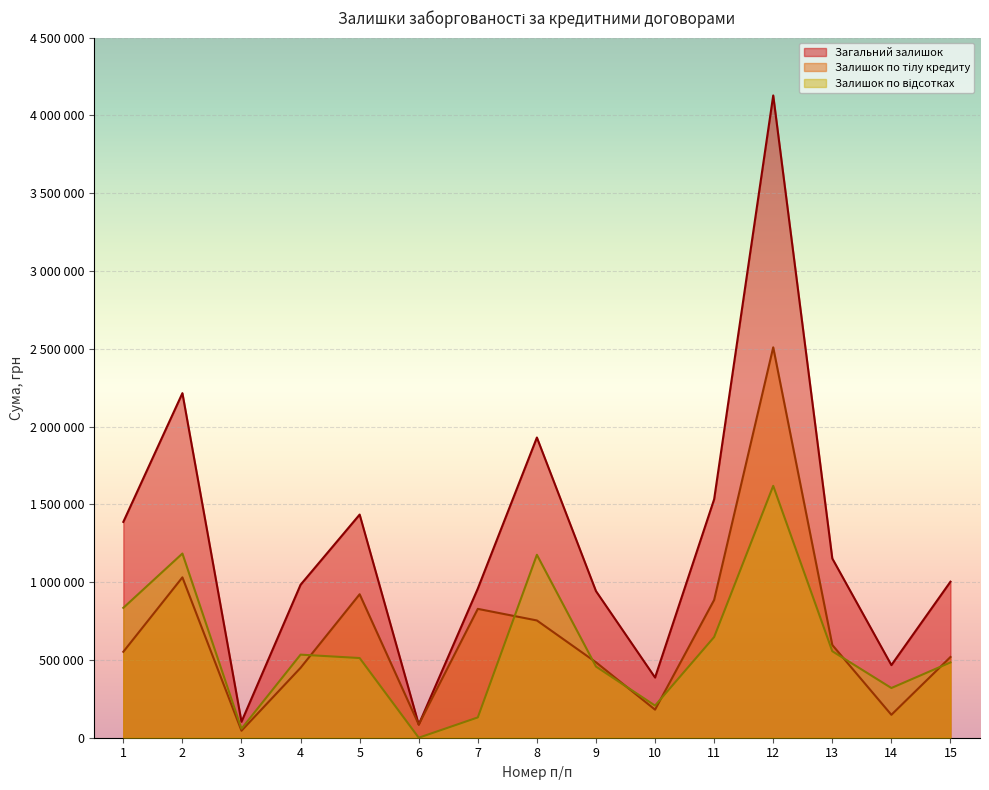

Reading left to right, what are all the values shown in this chart?

Загальний залишок: 1387358.3	2214934.6	102624.1	983402.1	1434491.8	84776.1	958884.5	1929825.6	942563.3	386926.6	1532997.5	4128637.7	1152269.7	466860.3	1002998.0
Залишок по тілу кредиту: 552486.3	1030872.6	44901.4	449355.8	922279.6	84776.1	828351.1	753813.6	485038.8	180460.4	885782.0	2509558.5	596197.2	147306.5	518918.8
Залишок по відсотках: 834872.0	1184062.0	57722.6	534046.3	512212.2	0.0	130533.4	1176012.0	457524.5	206466.1	647215.5	1619079.2	556072.6	319553.8	484079.3